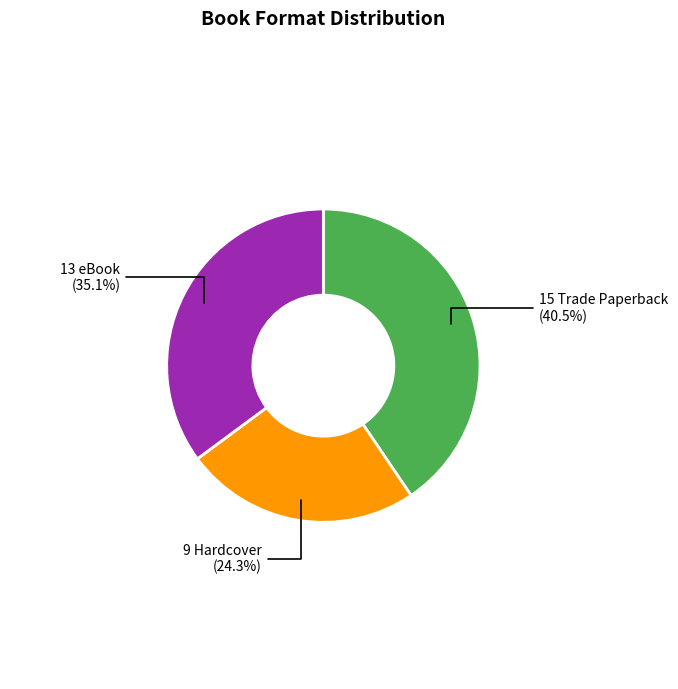

Is there any slice that represents more than half of the pie?

No